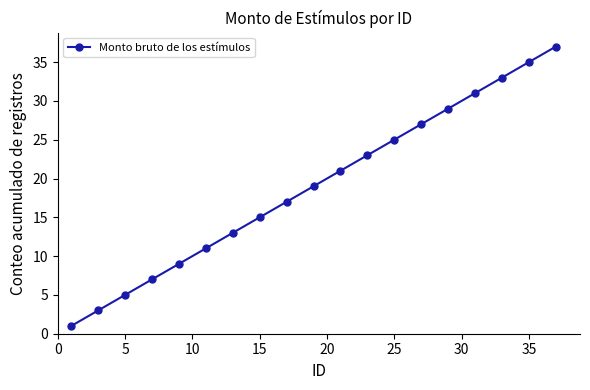

What is the average value?

19